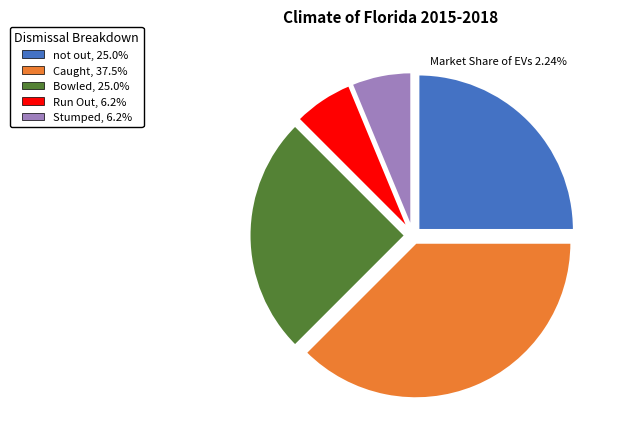

Do Bowled, 25.0% and Run Out, 6.2% together represent more than half of the pie?

No